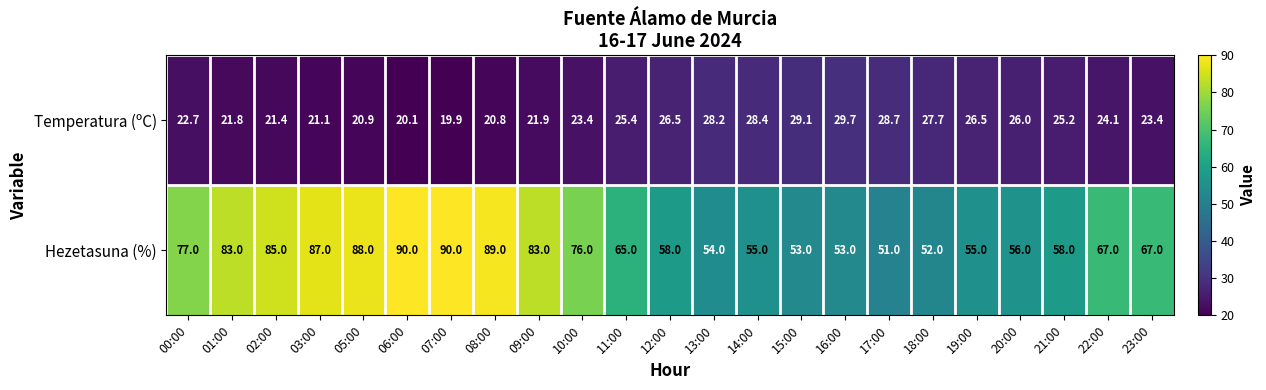

What is the difference between the highest and lowest values at 07:00?

70.1